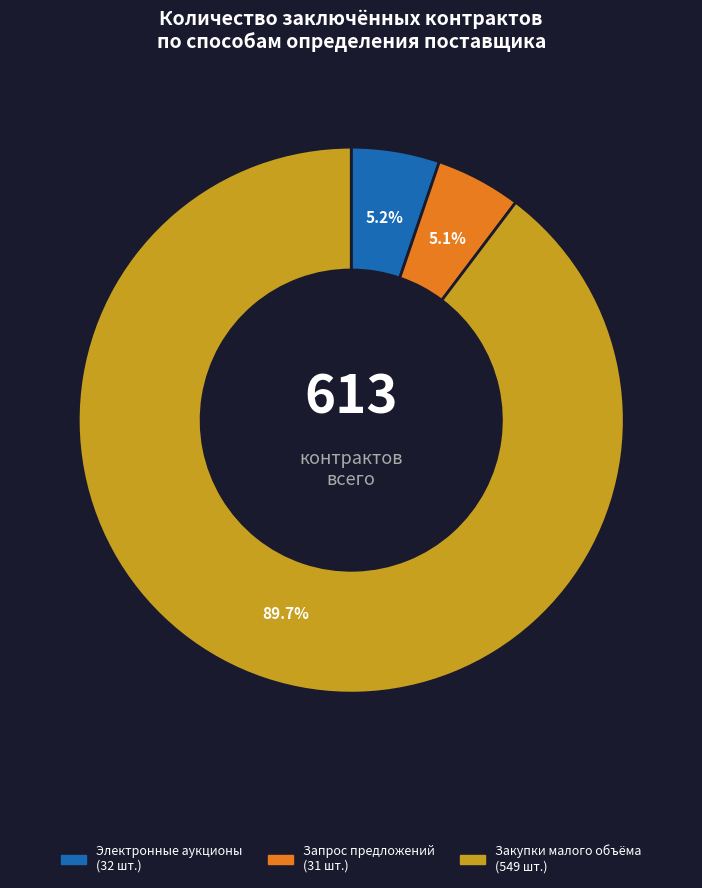

Between Закупки малого объёма and Электронные аукционы, which is larger?

Закупки малого объёма